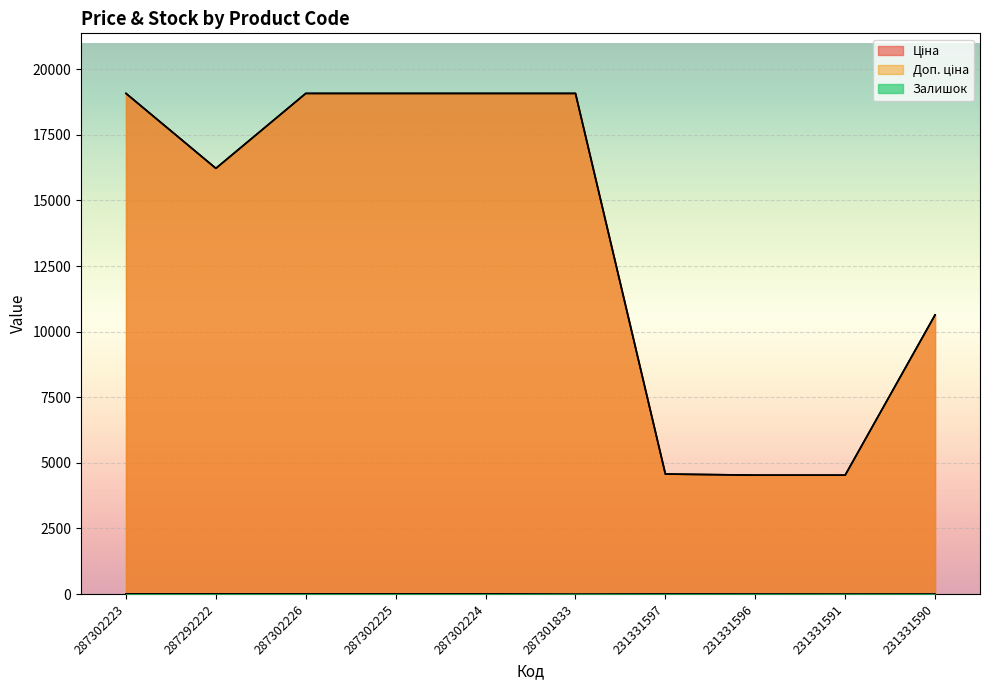

Does the chart display data point markers on the line(s)?

No